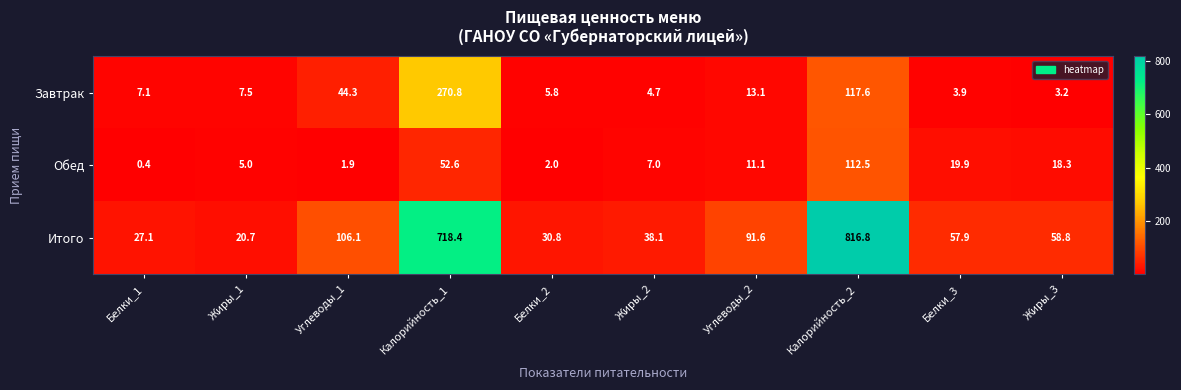

Rank the series at Белки_1 from highest to lowest value.

Итого, Завтрак, Обед